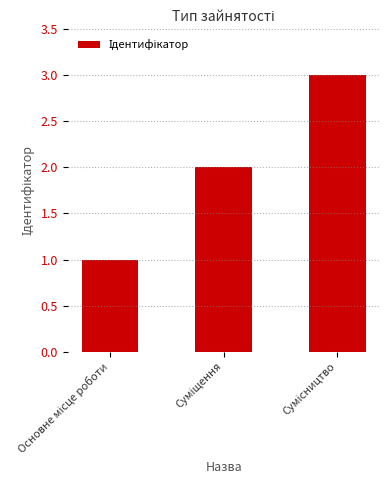

What is the greatest value displayed?

3